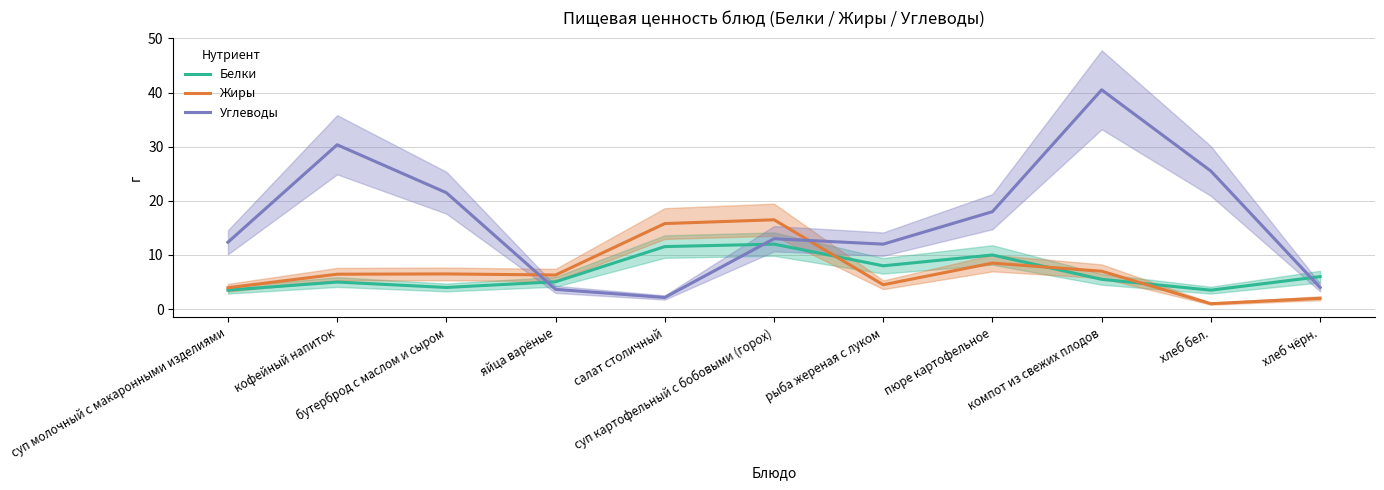

Reading left to right, extract all data points from this chart.

Белки: 3.5	5.0	4.0	5.0	11.6	12.0	8.0	10.0	5.5	3.5	6.0
Жиры: 4.0	6.5	6.5	6.3	15.8	16.5	4.5	8.5	7.0	1.0	2.0
Углеводы: 12.3	30.4	21.5	3.6	2.1	13.0	12.0	18.0	40.5	25.5	4.0